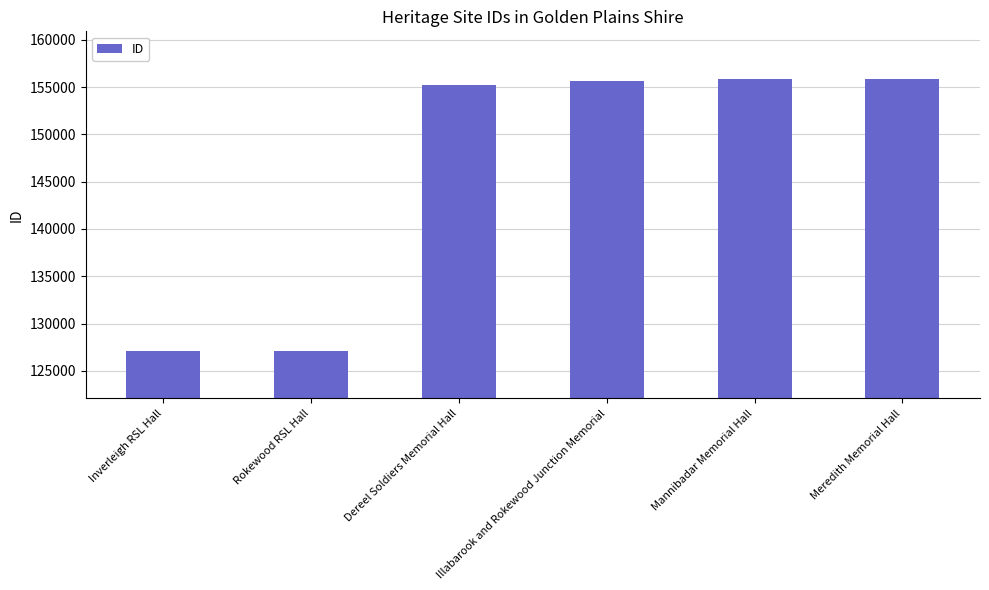

What is the difference between the maximum and minimum values?

28814